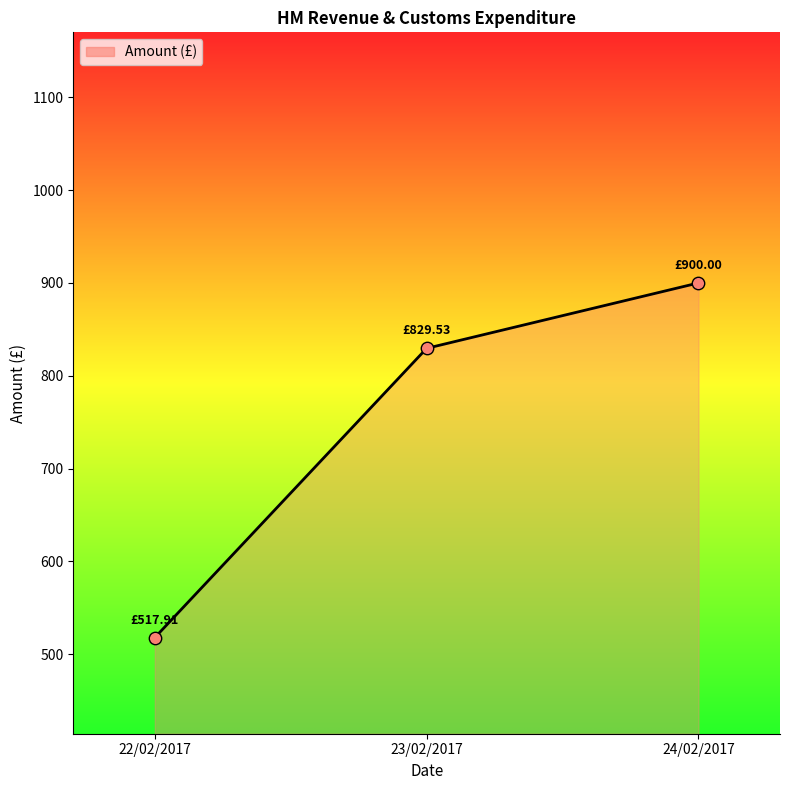

What is the change in value from 23/02/2017 to 24/02/2017?

+70.5